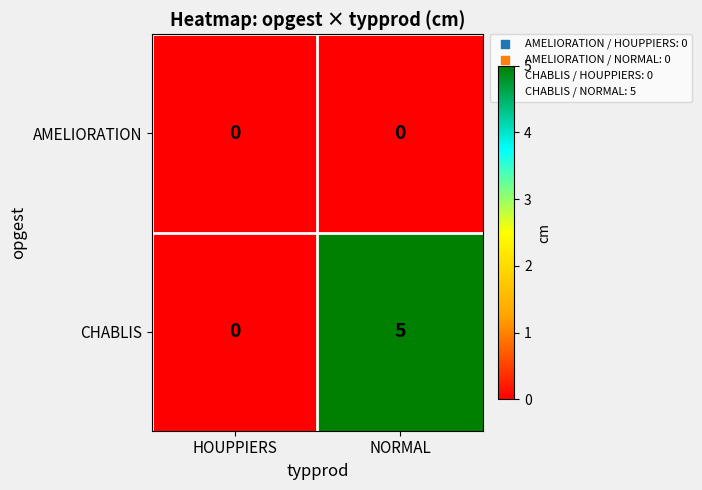

How many categories are shown in the chart?

2